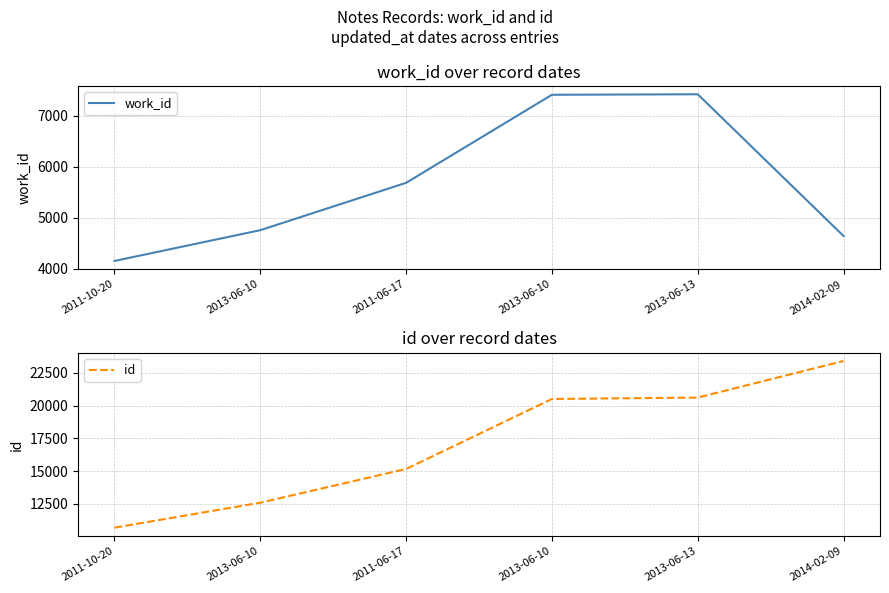

Which series changed the most between 2011-06-17 and 2013-06-13?

id